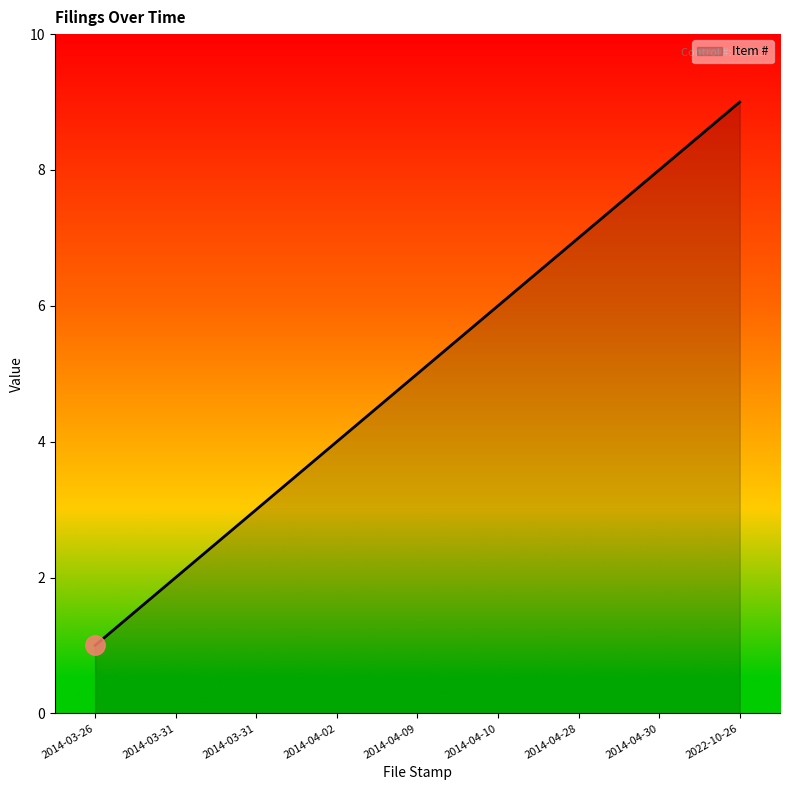

What is the difference between the maximum and second lowest values?

7